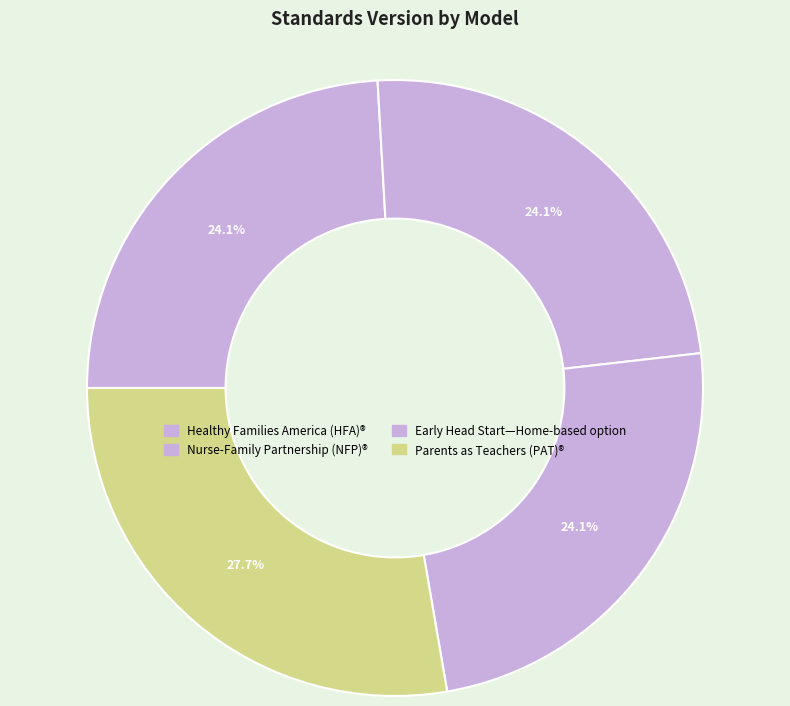

What percentage is the Nurse-Family Partnership (NFP)® slice, to the nearest percent?

24%